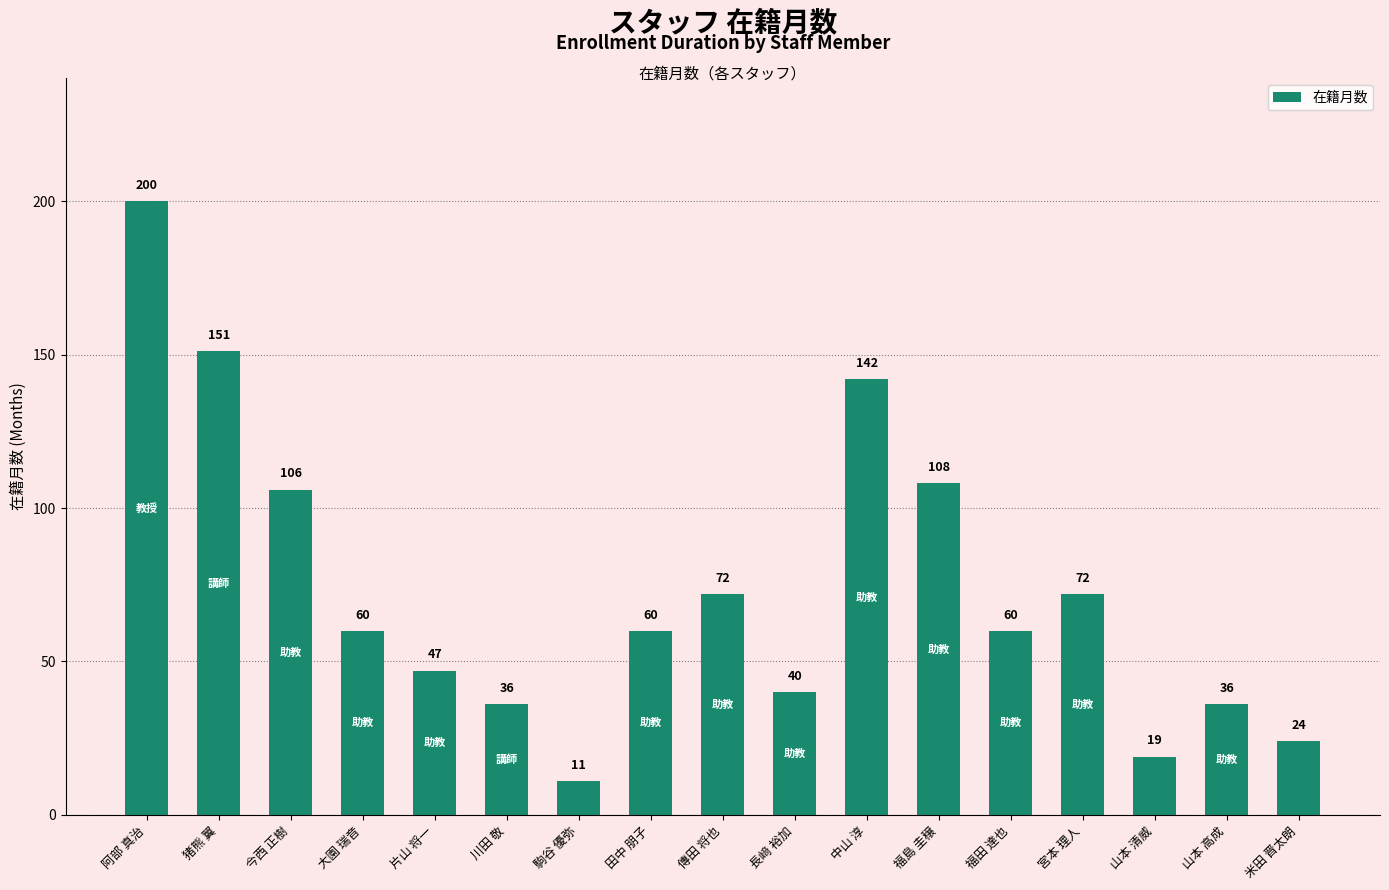

Is it true that the value at 傳田 将也 is 72?

True